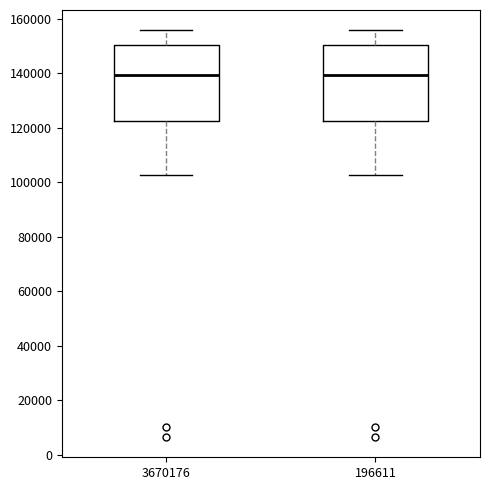

Reading left to right, read every box against the y-axis: the position of its median line, the range the box covers, and the ends of its whiskers. The values are not printed on the chart, so give them approximately, as read against the axis.

3670176: median 140000, box 122000 to 150000, whiskers 102000 to 156000
196611: median 140000, box 122000 to 150000, whiskers 102000 to 156000